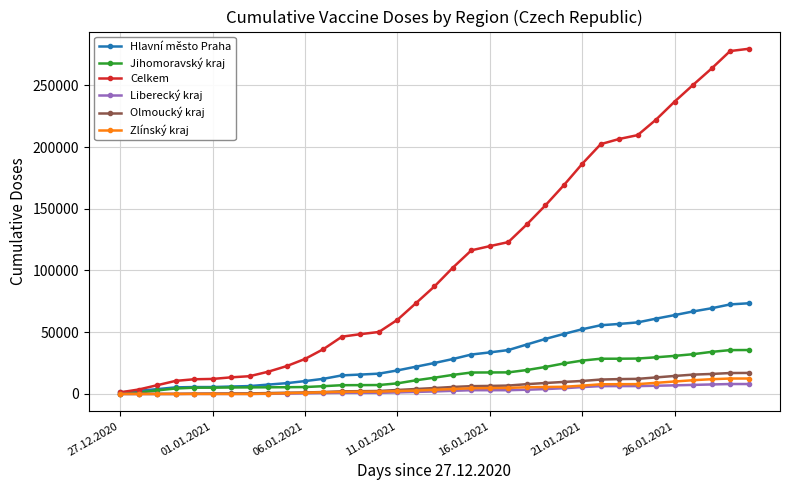

Which series has the largest total across all categories?

Celkem